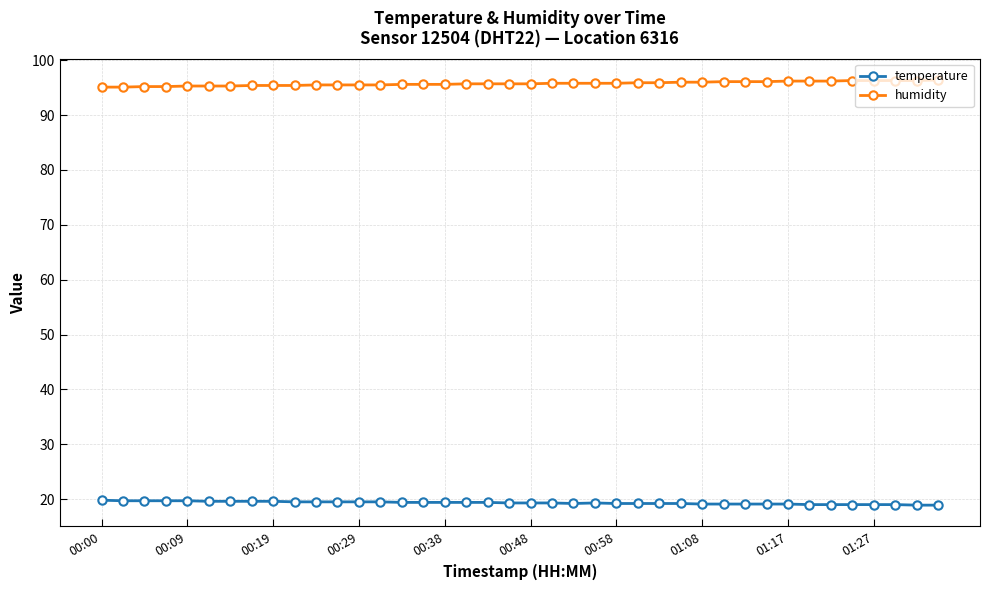

True or false: temperature and humidity cross at least once.

False